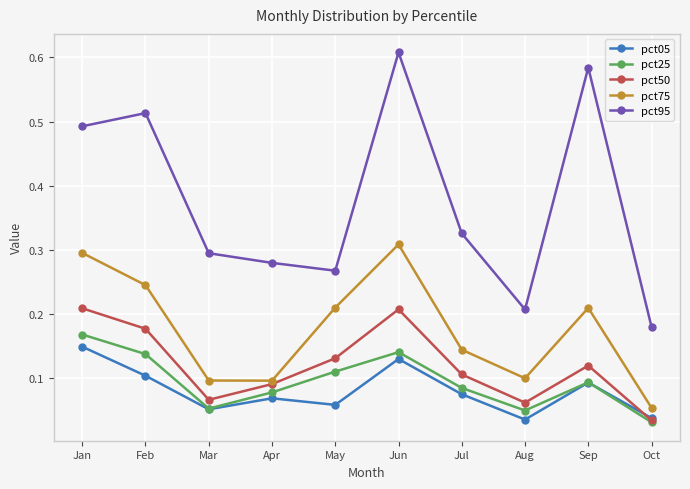

Which series has the largest range (max minus min)?

pct95